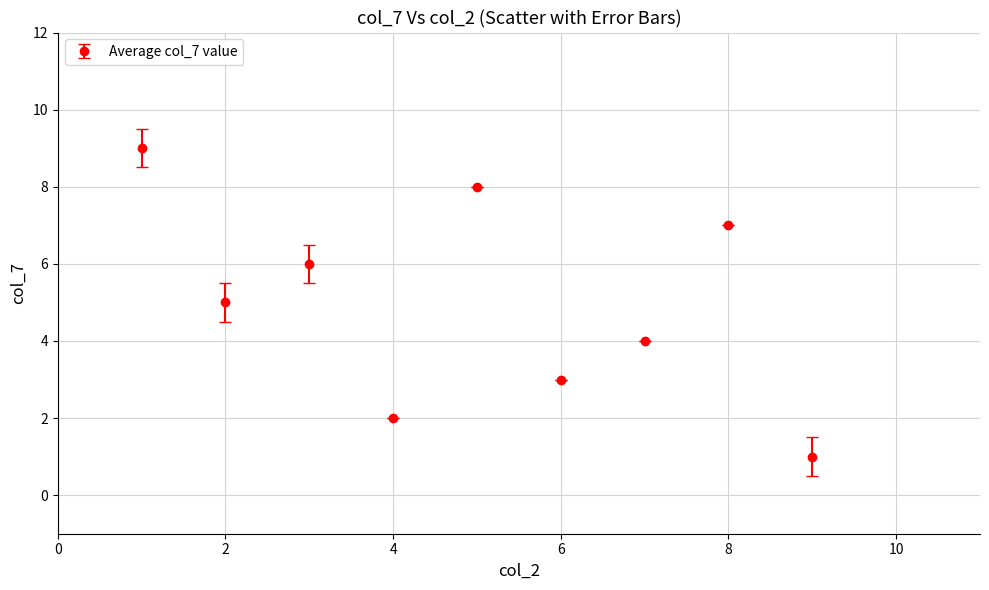

What is the greatest value displayed?

9